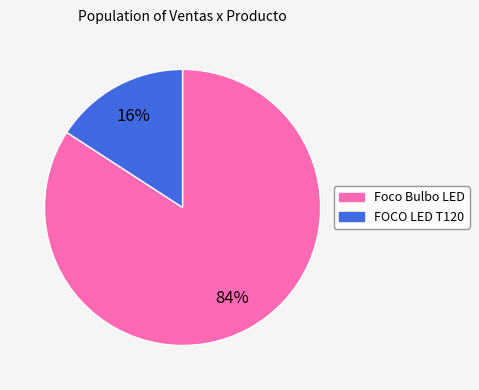

How many segments does this pie chart have?

2